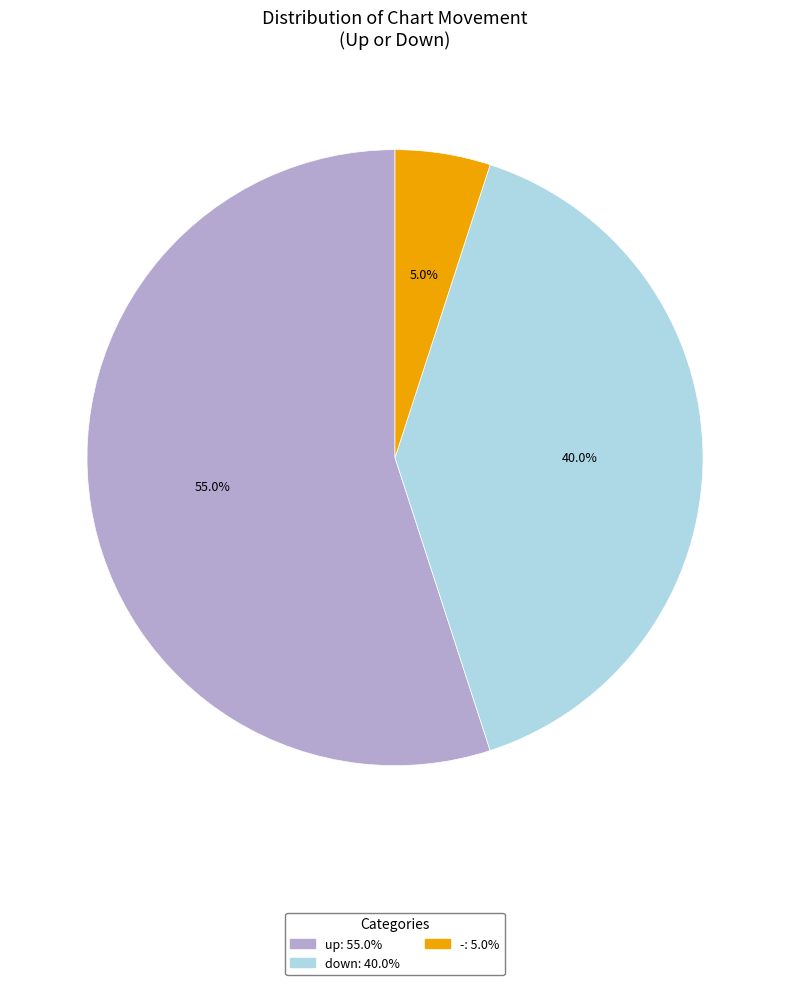

Which has a higher value, up or down?

up